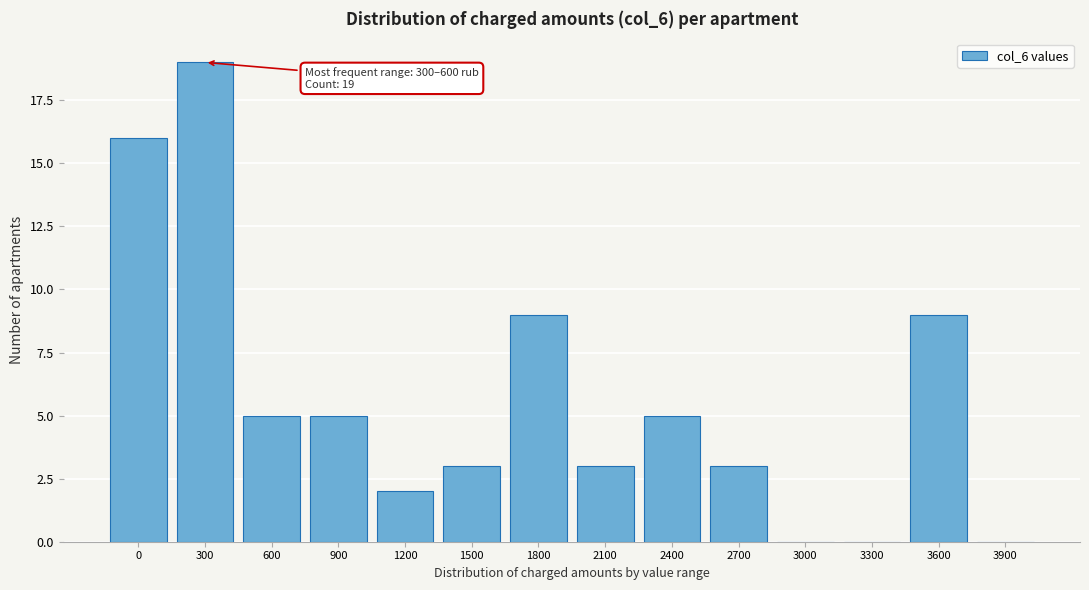

Reading left to right, list all the values displayed in this chart.

0=16	300=19	600=5	900=5	1200=2	1500=3	1800=9	2100=3	2400=5	2700=3	3000=0	3300=0	3600=9	3900=0